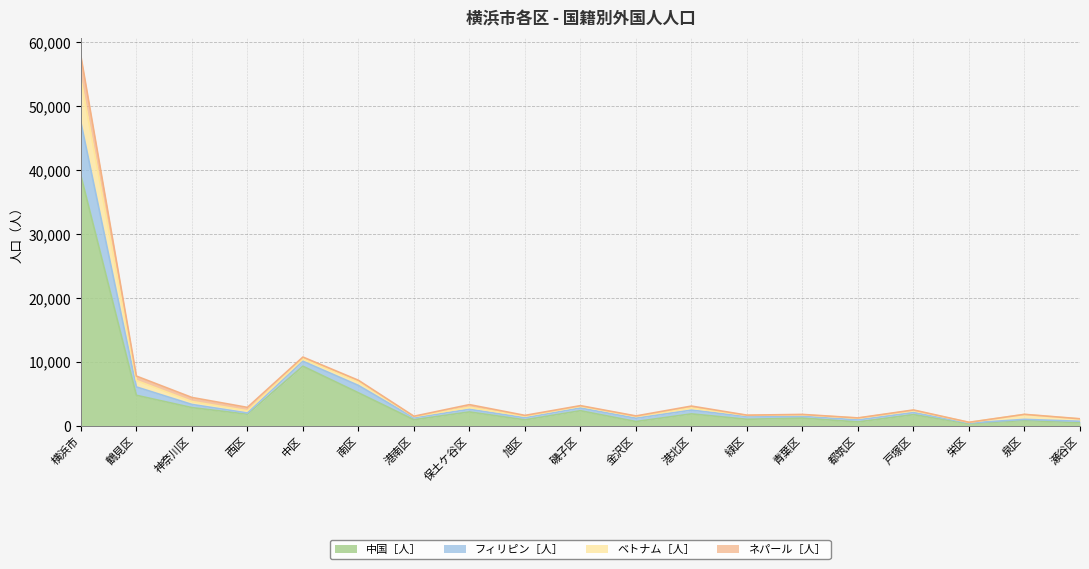

At which label does 中国［人］ reach its peak?

横浜市